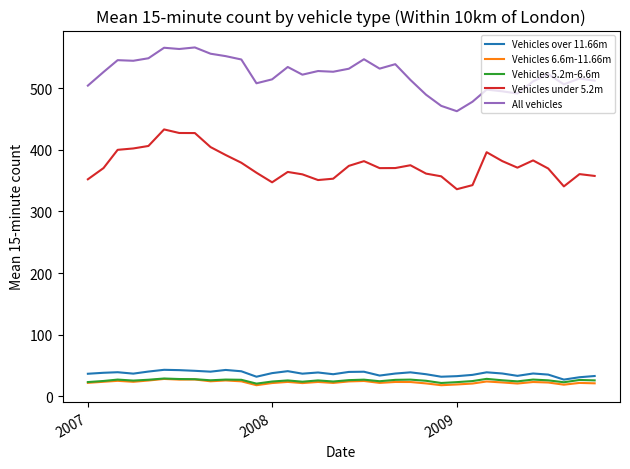

Which series has the largest total across all categories?

All vehicles